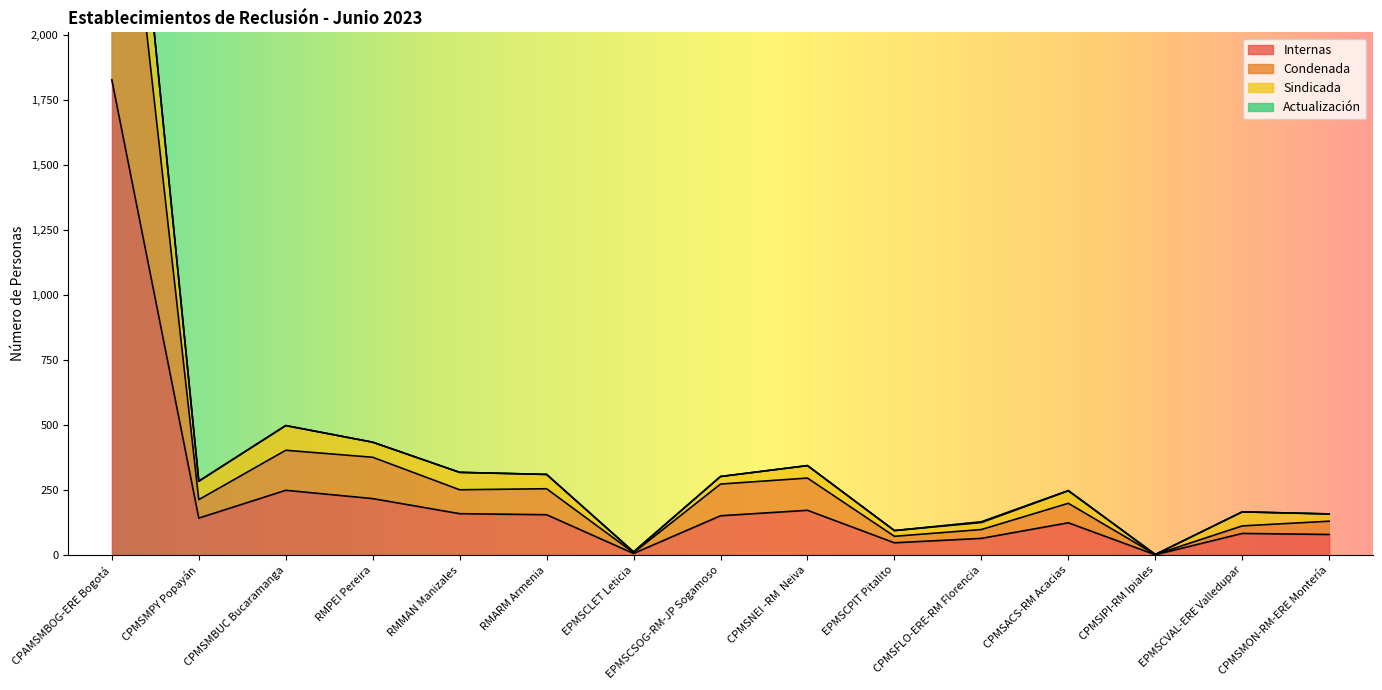

How many values in the Internas series exceed 142?

7